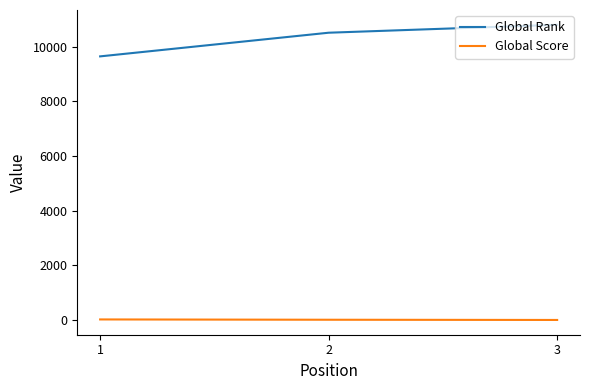

What value does the Global Score series have at 2?

13